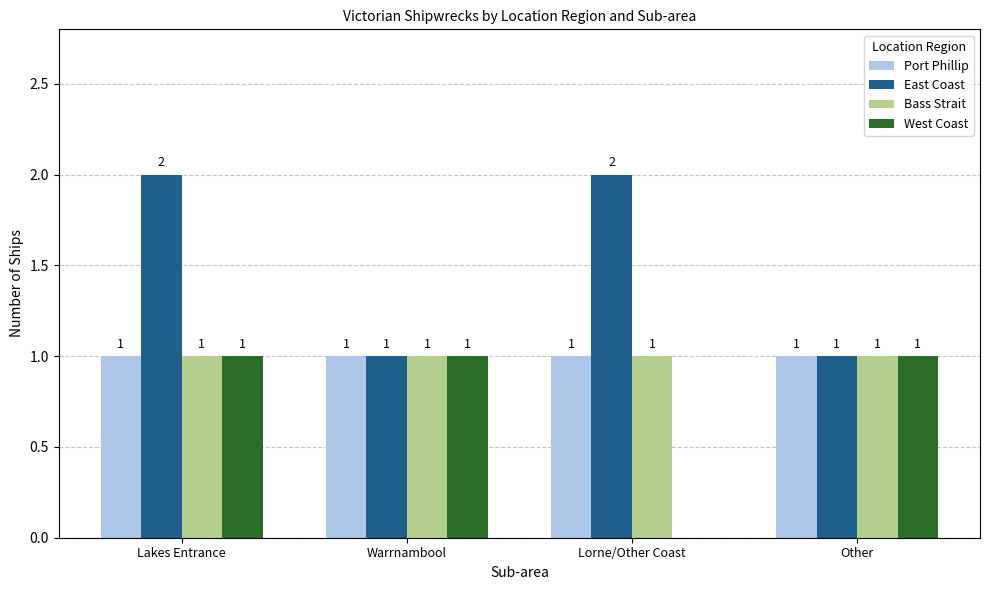

How many distinct data groups are displayed?

4